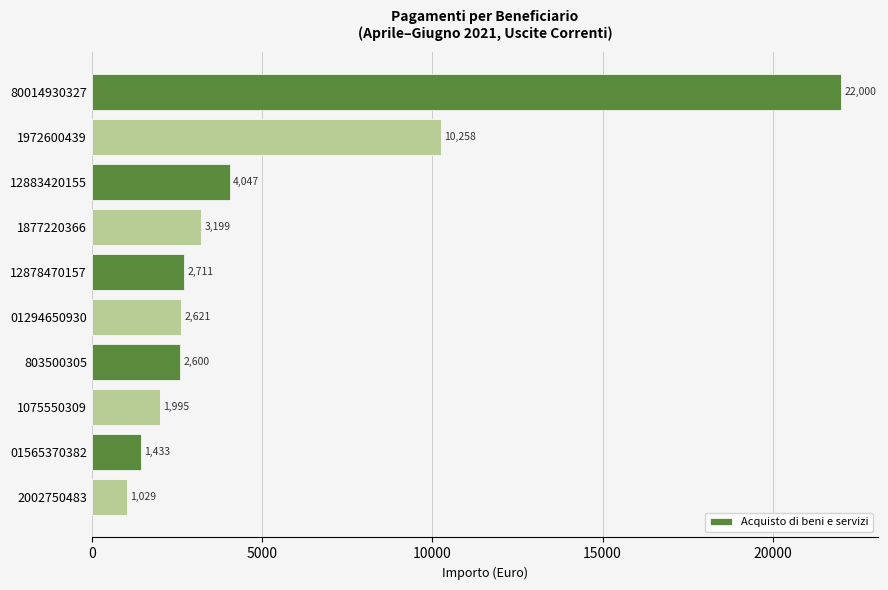

What is the value of the 1st bar from the top?

22000.0